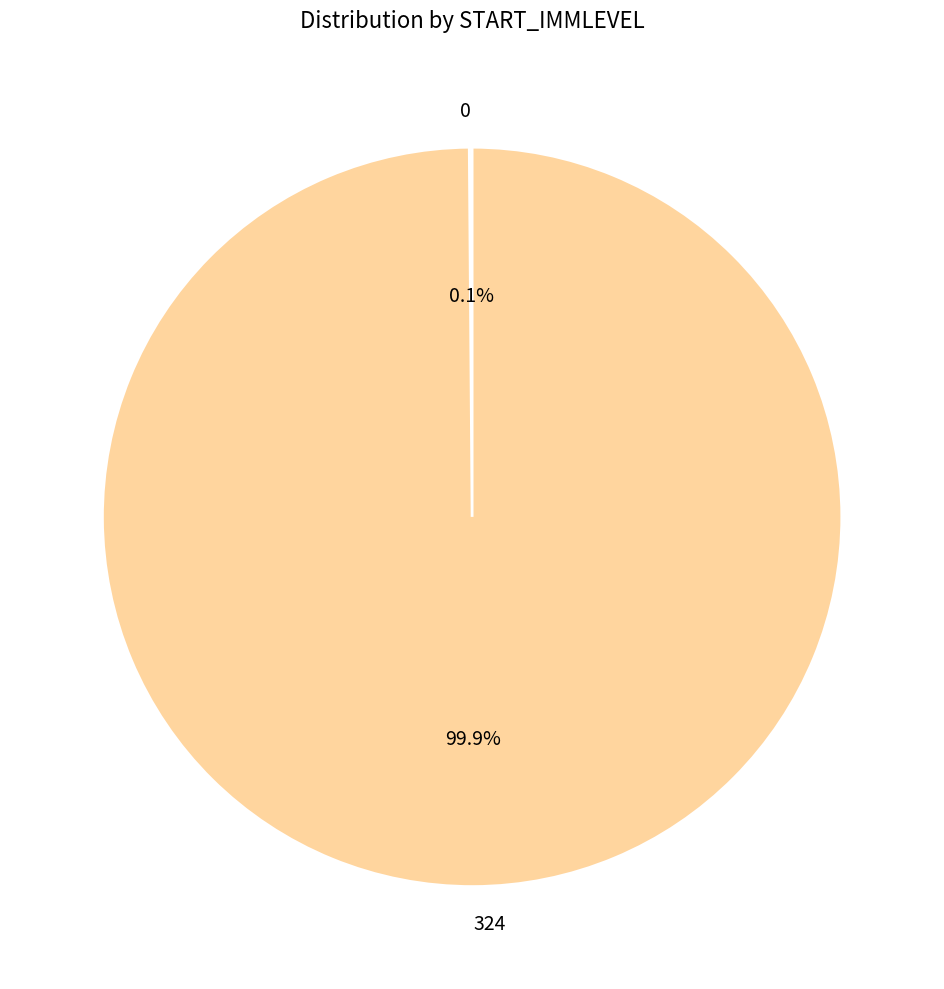

Which category has the biggest portion of the pie?

324